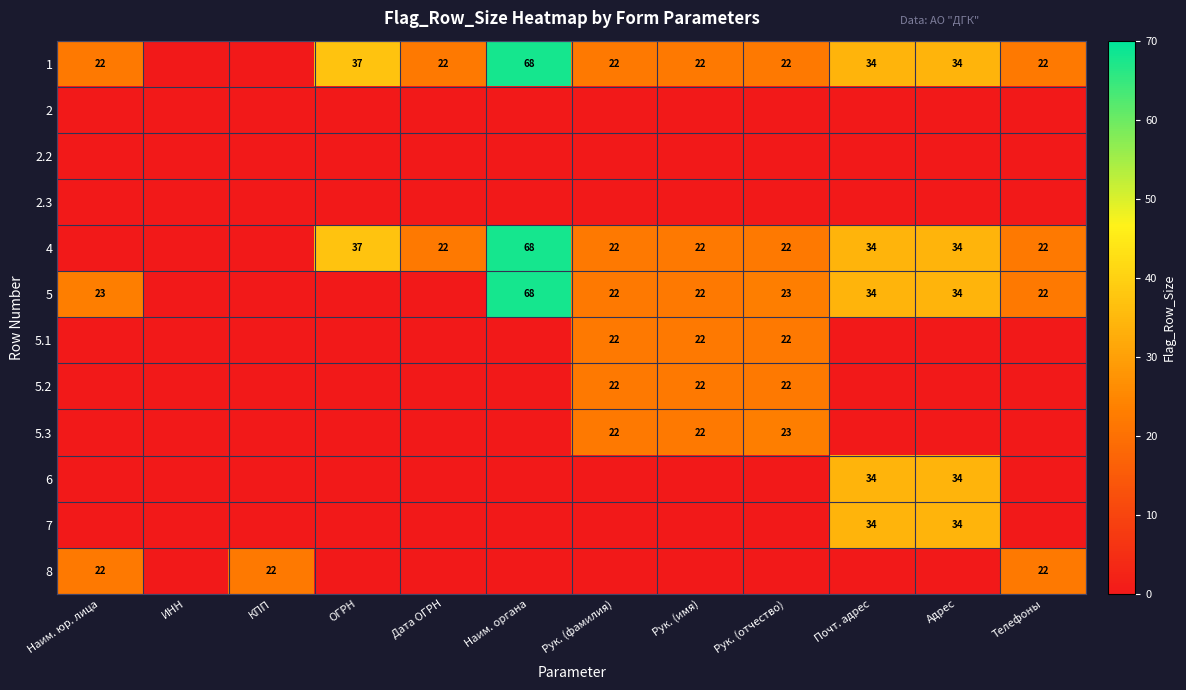

The value of 4 at Дата ОГРН is 30. True or false?

False